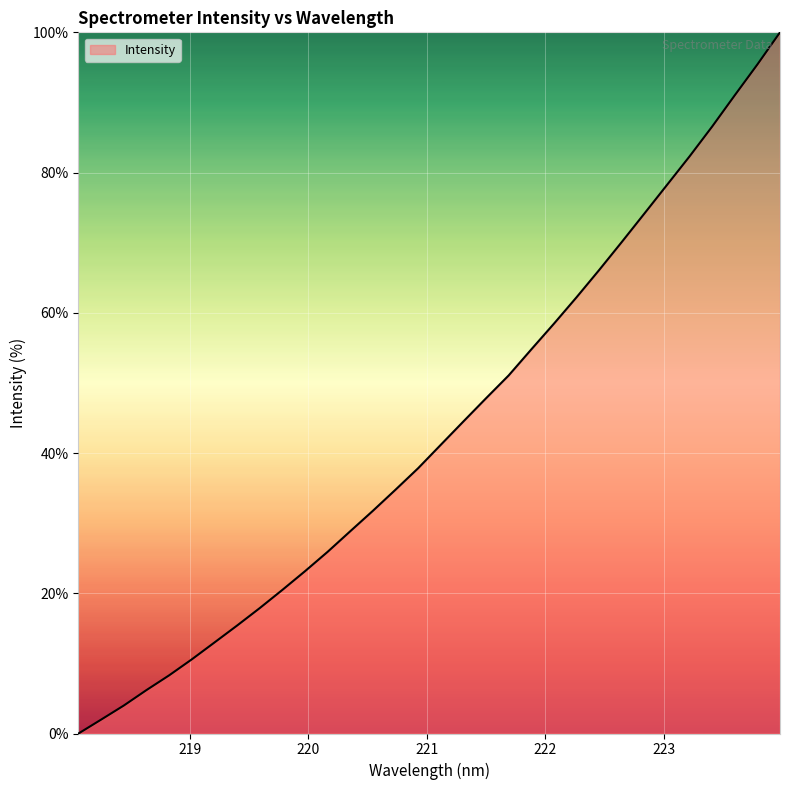

How many positive values are there?

31